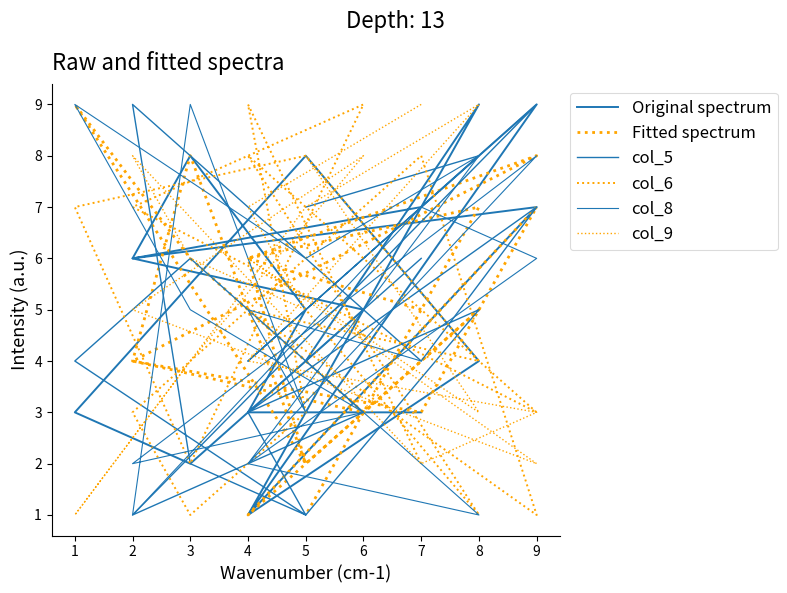

Does the chart display data point markers on the line(s)?

No